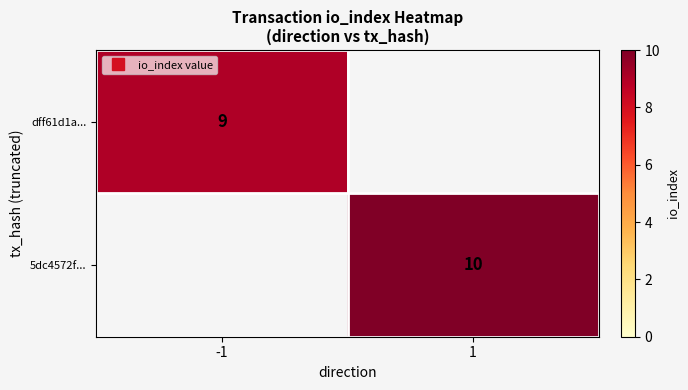

True or false: dff61d1a... has a value of 9.0 at -1.

True